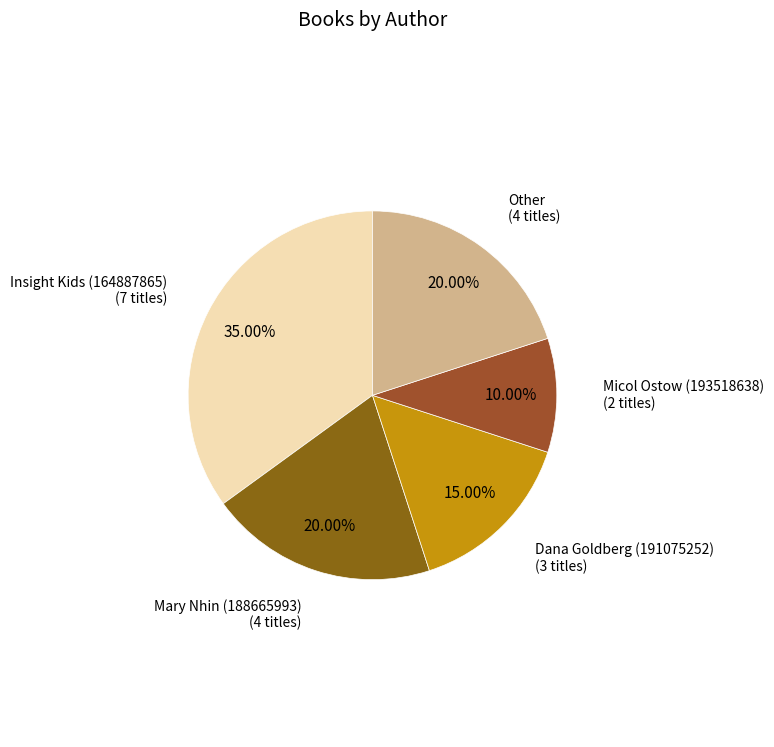

Rank the categories by value from lowest to highest.

Micol Ostow (193518638), Dana Goldberg (191075252), Mary Nhin (188665993), Other, Insight Kids (164887865)